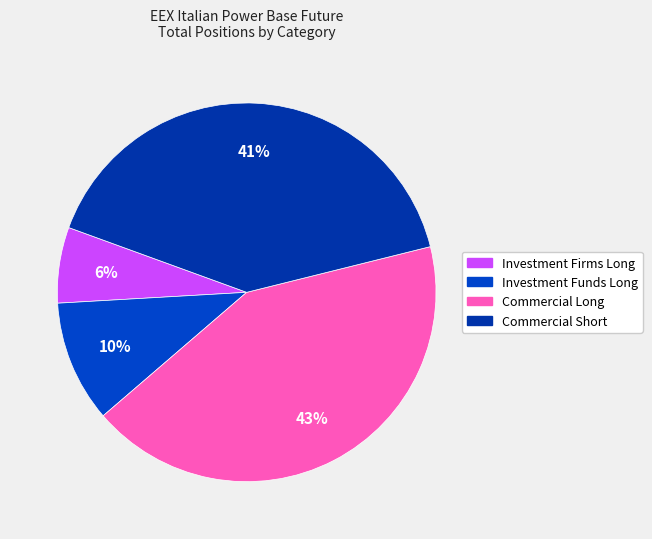

What is the change in value from Investment Firms Long to Investment Funds Long?

+4415664.0